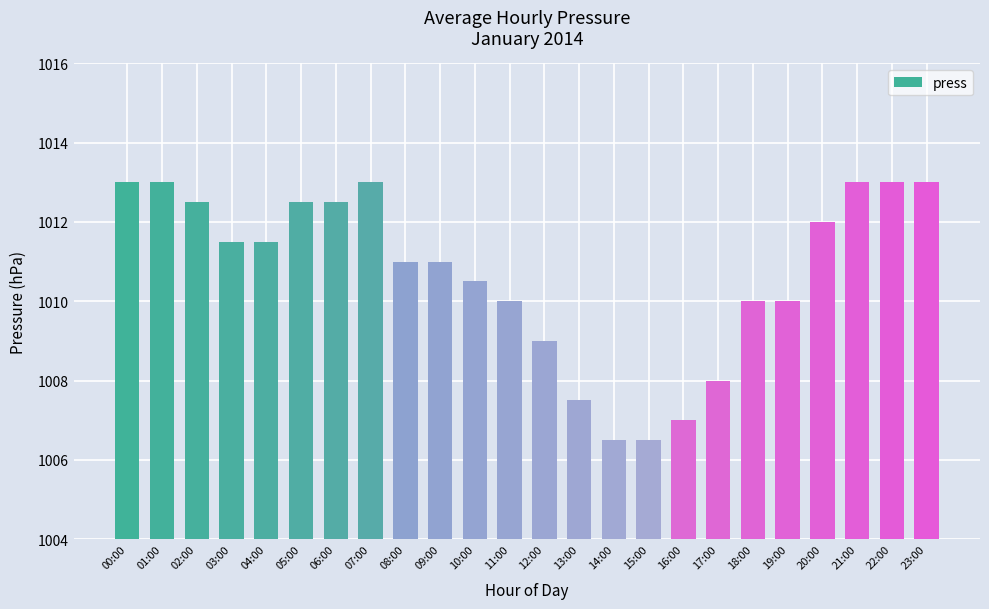

Does the chart contain stacked bars?

No